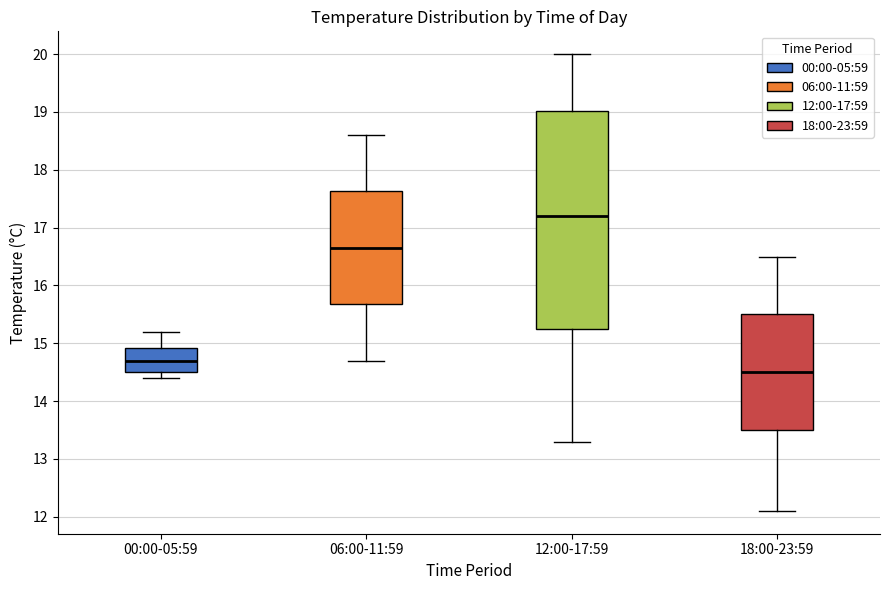

Reading left to right, read every box against the y-axis: the position of its median line, the range the box covers, and the ends of its whiskers. The values are not printed on the chart, so give them approximately, as read against the axis.

00:00-05:59: median 14.7, box 14.5 to 14.9, whiskers 14.4 to 15.2
06:00-11:59: median 16.7, box 15.7 to 17.6, whiskers 14.7 to 18.6
12:00-17:59: median 17.2, box 15.3 to 19.0, whiskers 13.3 to 20.0
18:00-23:59: median 14.5, box 13.5 to 15.5, whiskers 12.1 to 16.5